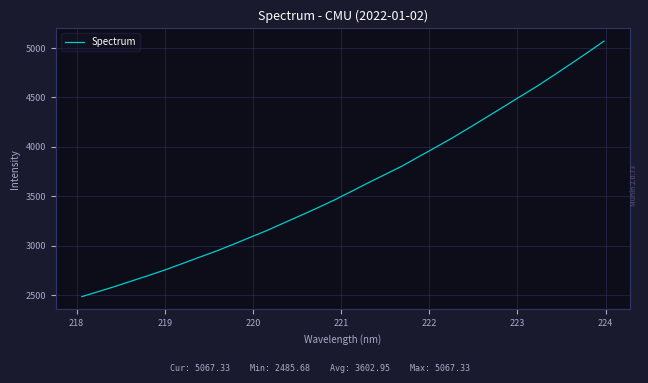

What is the minimum value shown in the chart?

2485.7